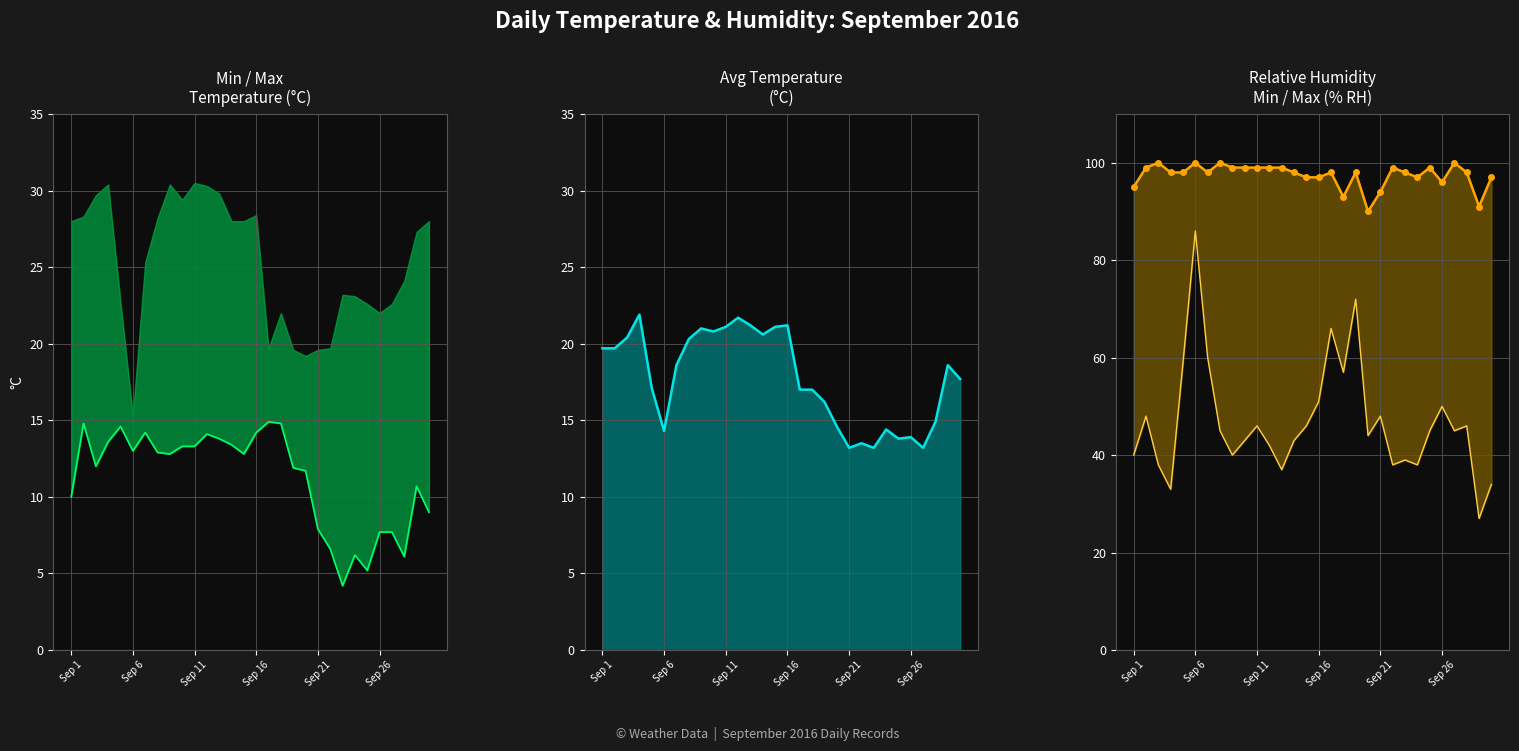

Read the RH rain (MIN % RH) value at 17.

57.0